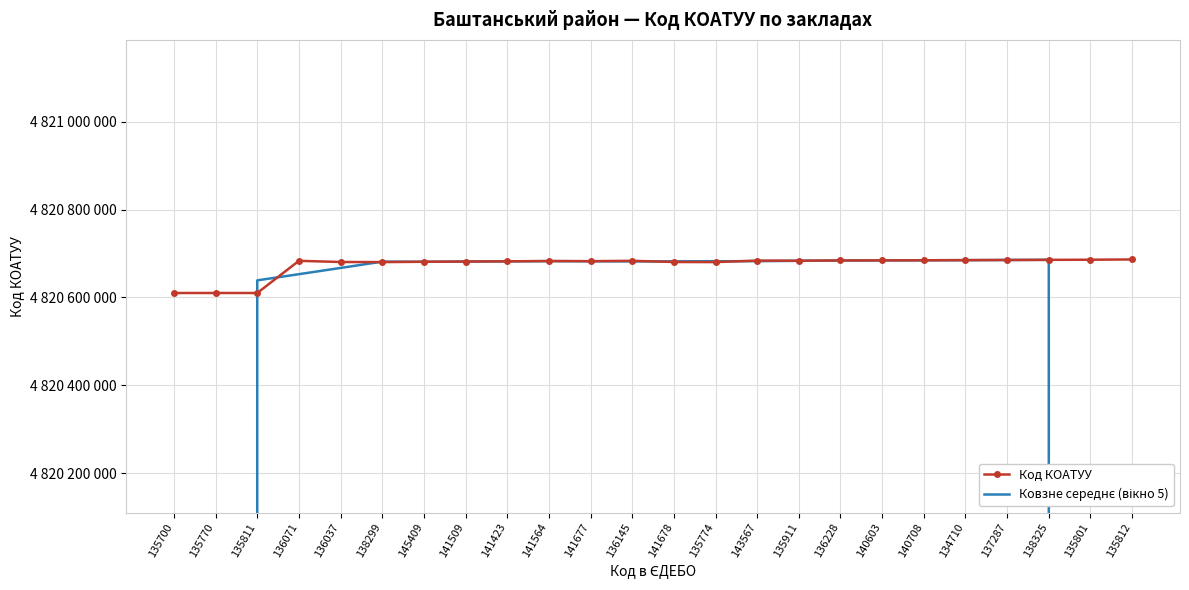

What is the value of the Ковзне середнє (вікно 5) point at the 12th from the left?

4820682041.6